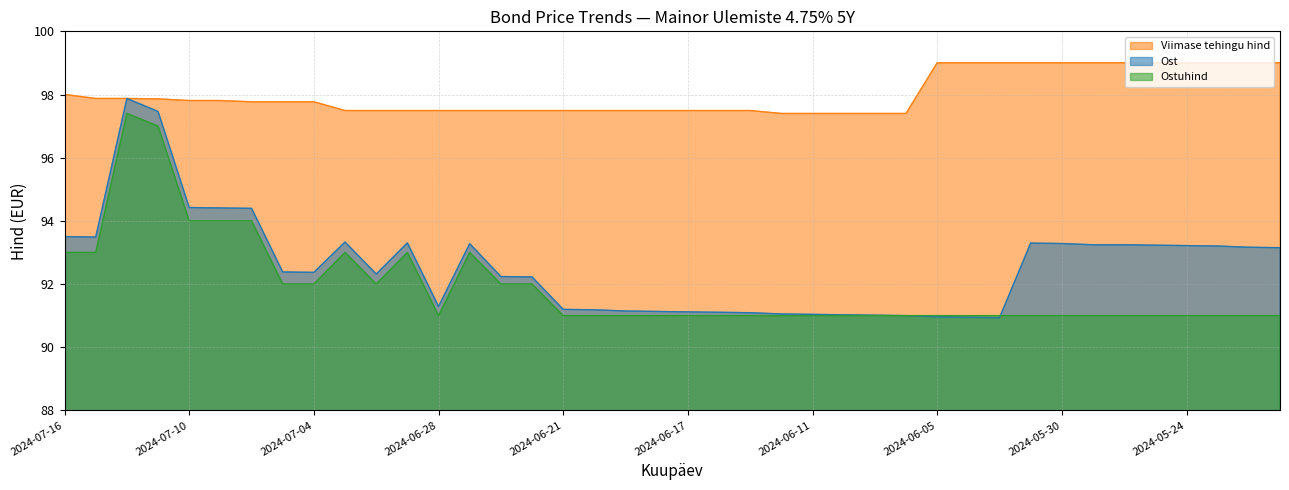

How many interior local peaks does the Ost series have?

5